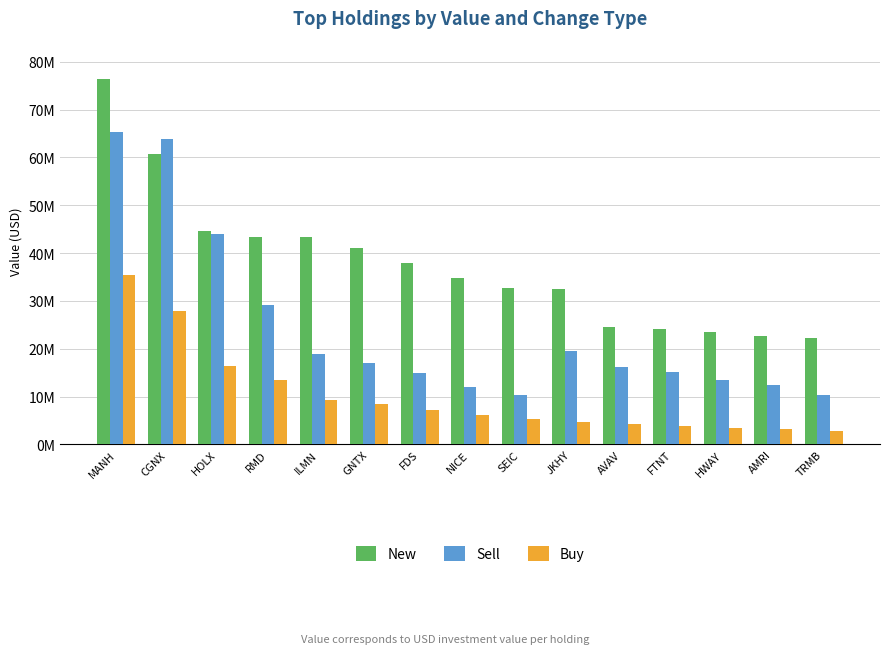

Are the bars grouped side by side (vs. stacked)?

Yes